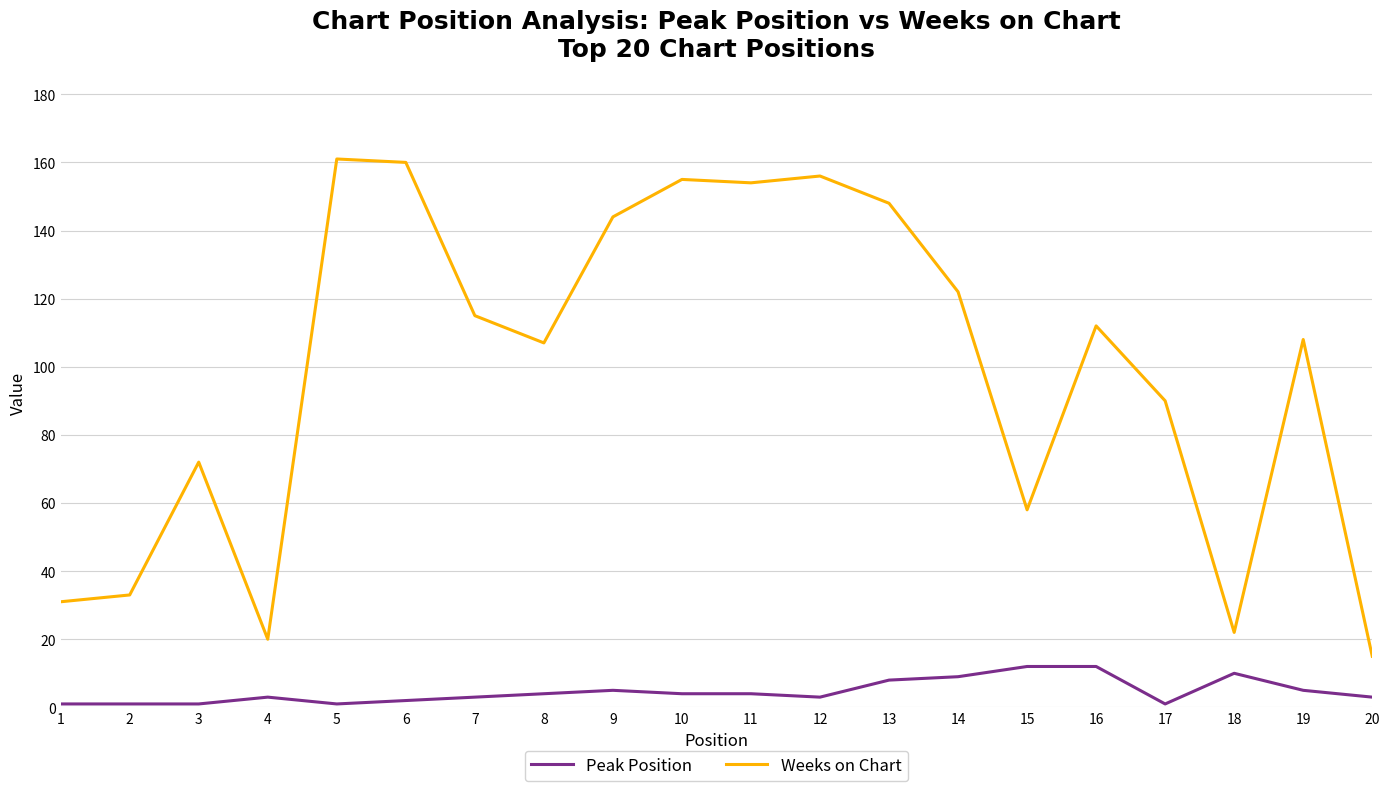

What is the greatest value displayed?

161